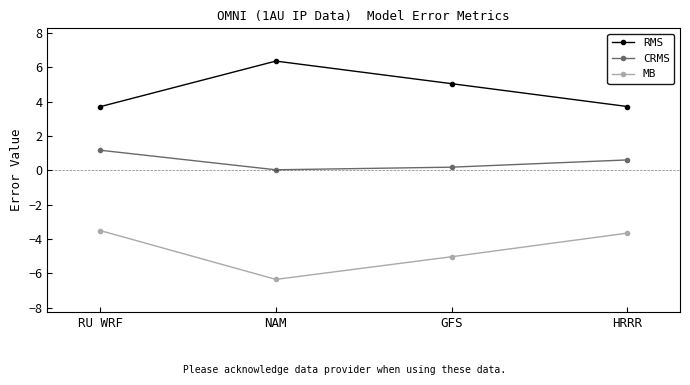

What is the spread (max minus min) of values at HRRR?

7.4